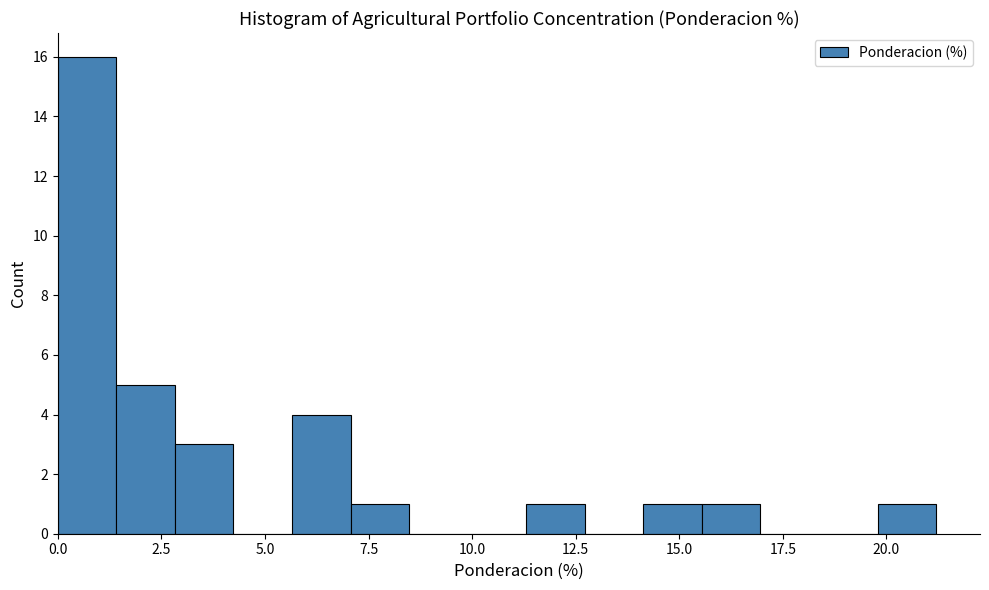

Read against the x-axis, roughly where is the centre of the tallest bar?

0.5